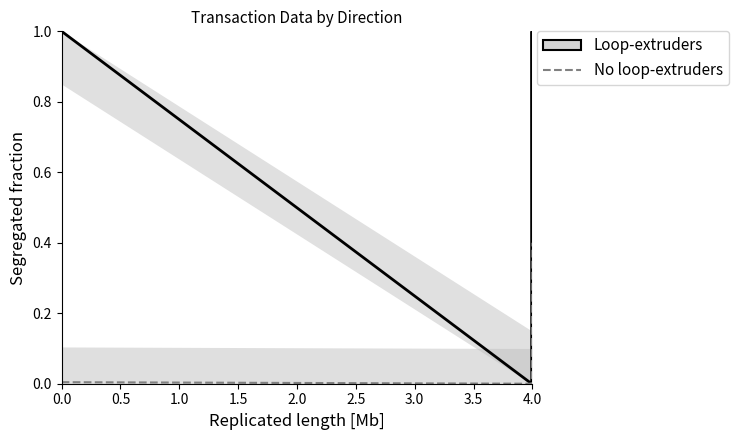

List the series in order of their overall mean, lowest first.

No loop-extruders, Loop-extruders